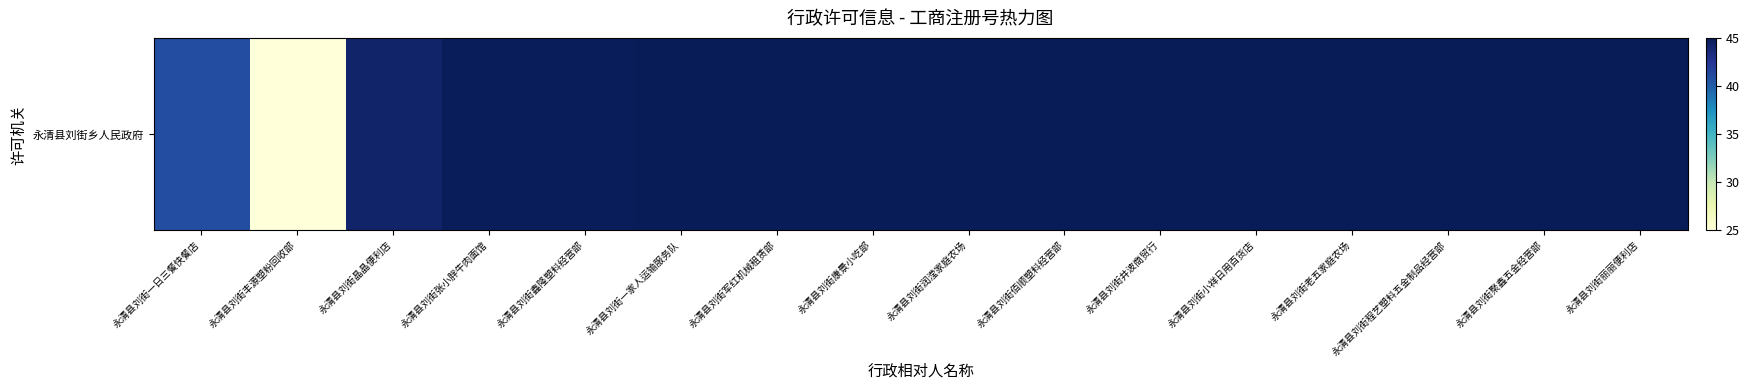

What is the sum of the values at 永清县刘街程艺塑料五金制品经营部 and 永清县刘街佰顺塑料经营部?

89.9